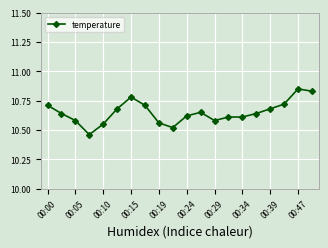

How many values are between 10 and 11?

20